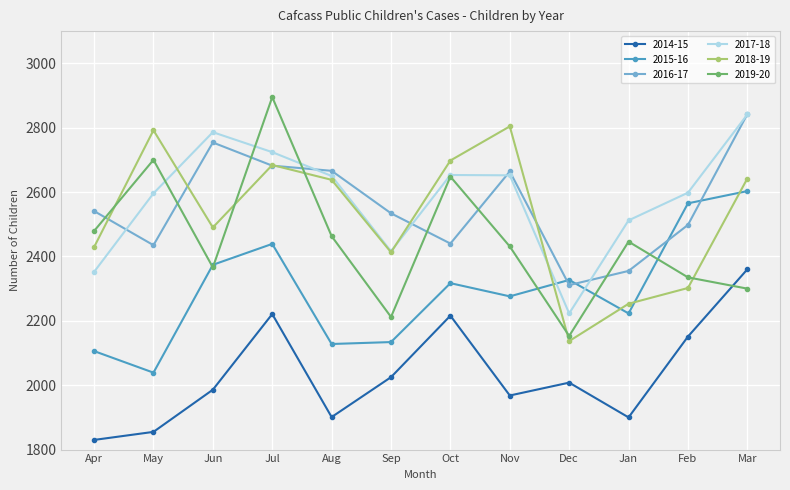

The value of 2019-20 at Feb is 948. True or false?

False